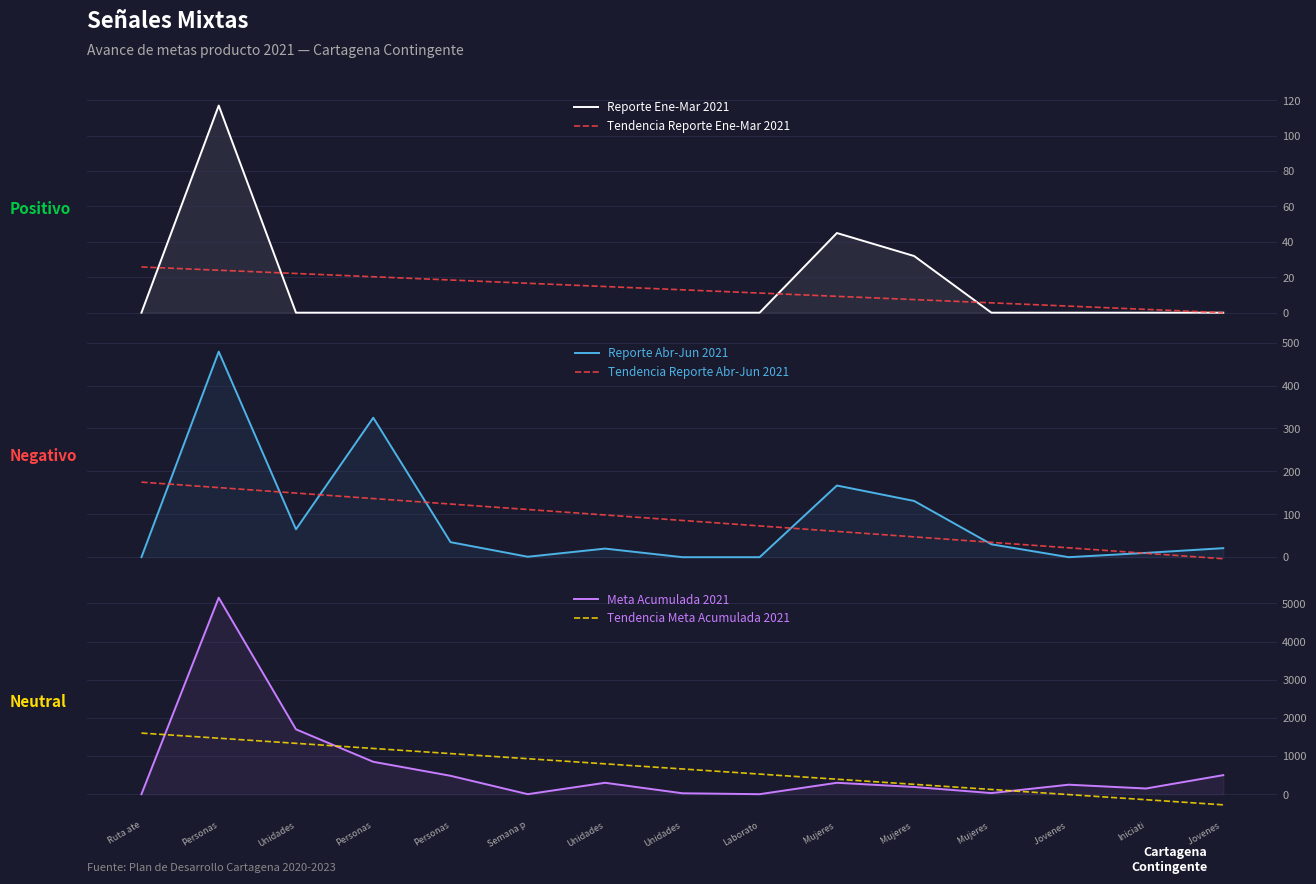

What are all the series names shown in the legend?

Reporte Ene-Mar 2021, Tendencia Reporte Ene-Mar 2021, Reporte Abr-Jun 2021, Tendencia Reporte Abr-Jun 2021, Meta Acumulada 2021, Tendencia Meta Acumulada 2021